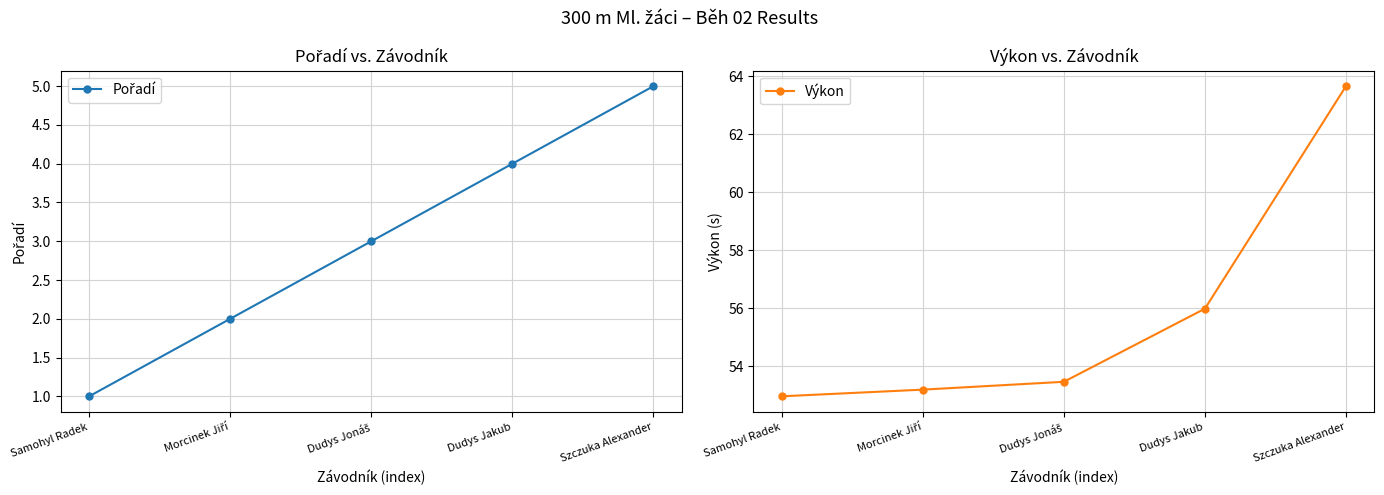

What is the value of the Výkon point at the 1st from the left?

53.0